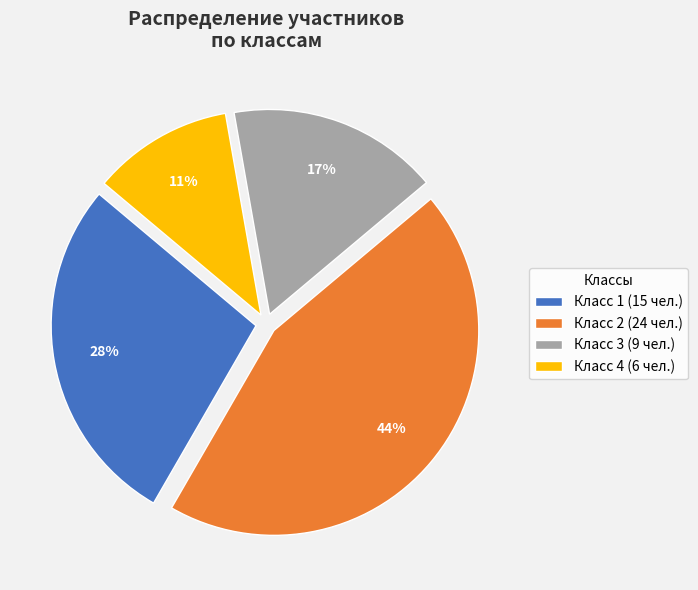

Does any single category account for the majority?

No